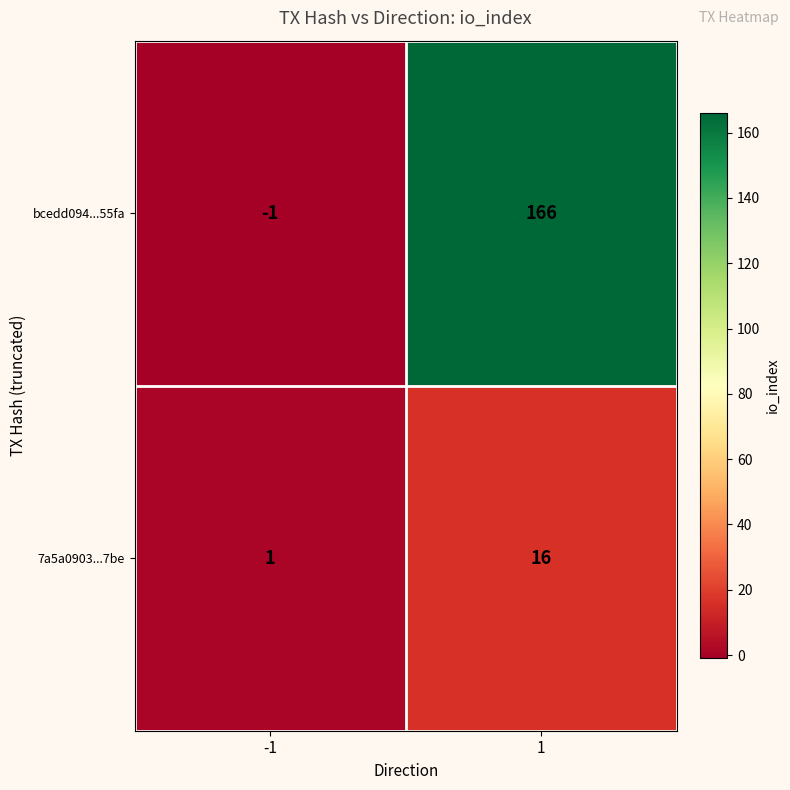

What is the difference between the highest and lowest values at 1?

150